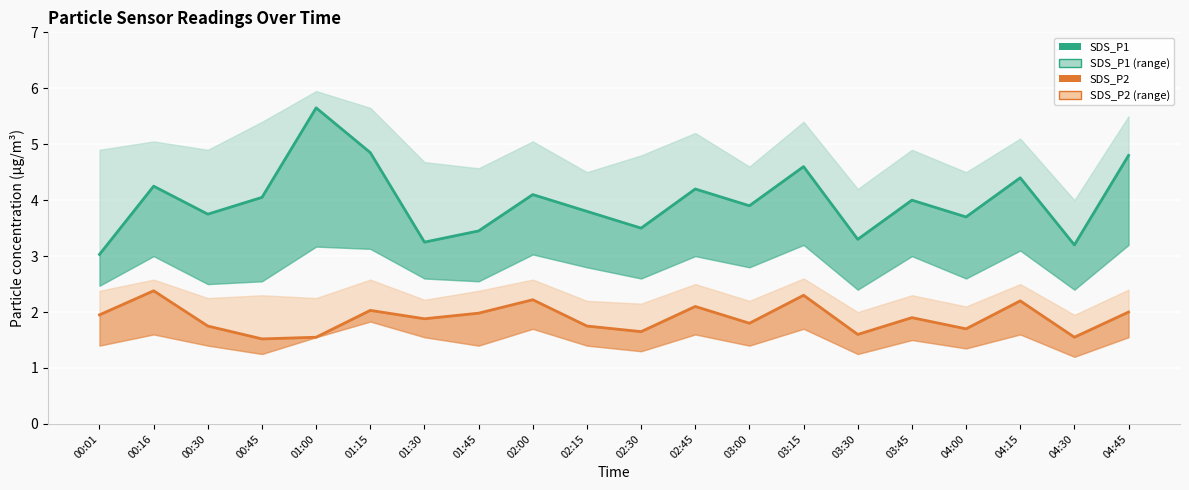

How many lines are shown in the chart?

2